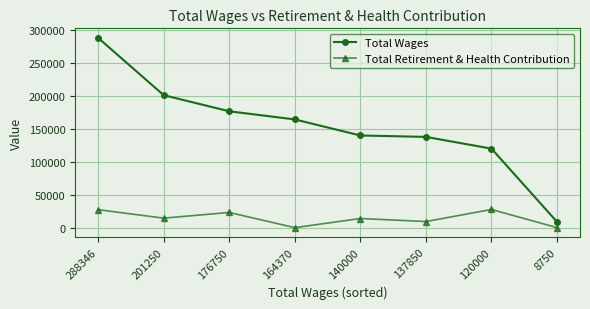

The Total Retirement & Health Contribution series shows 0 at 164370. True or false?

True